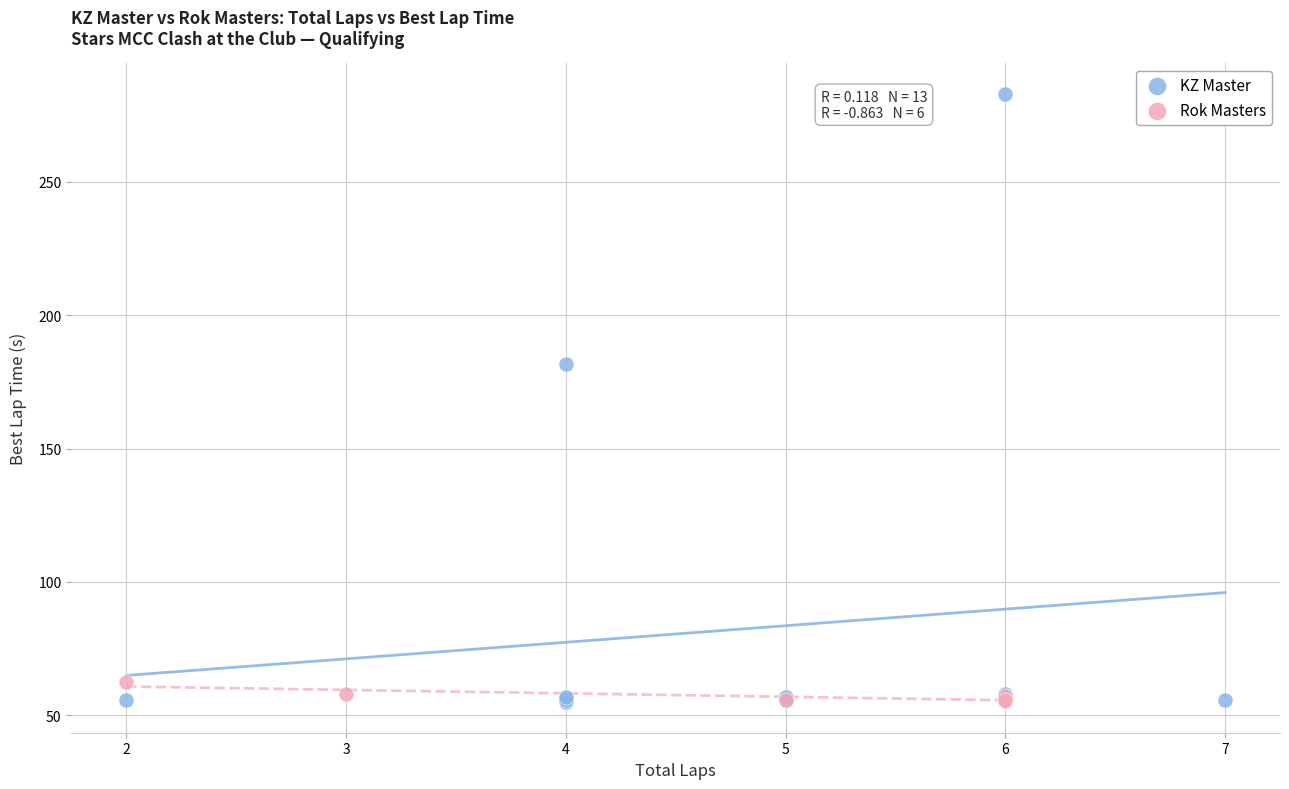

Which series has the largest Y range (max minus min)?

KZ Master